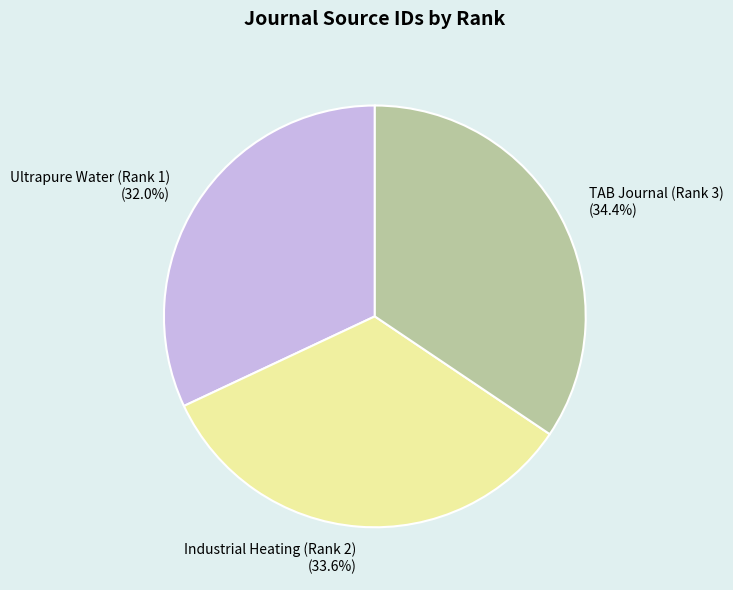

Approximately how many times larger is the value at TAB Journal (Rank 3) compared to Ultrapure Water (Rank 1)?

1.1